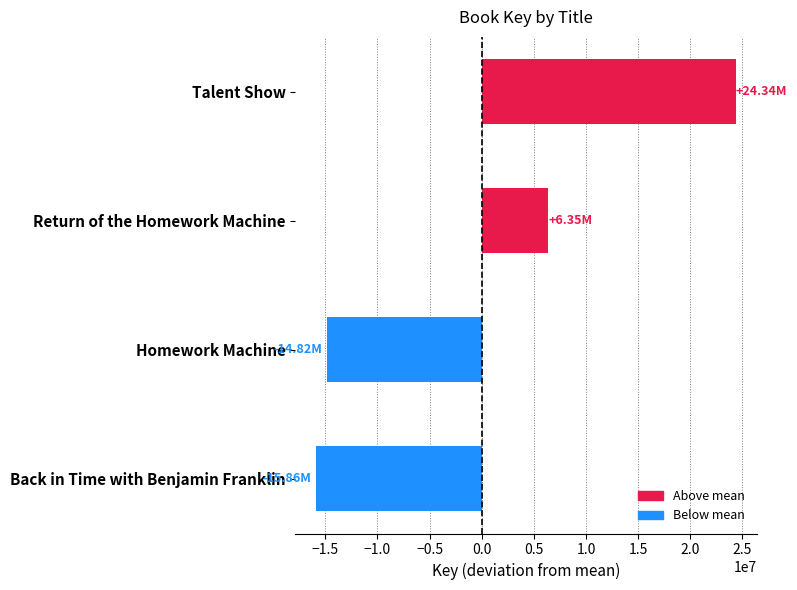

List the labels in order of value, smallest first.

Back in Time with Benjamin Franklin, Homework Machine, Return of the Homework Machine, Talent Show